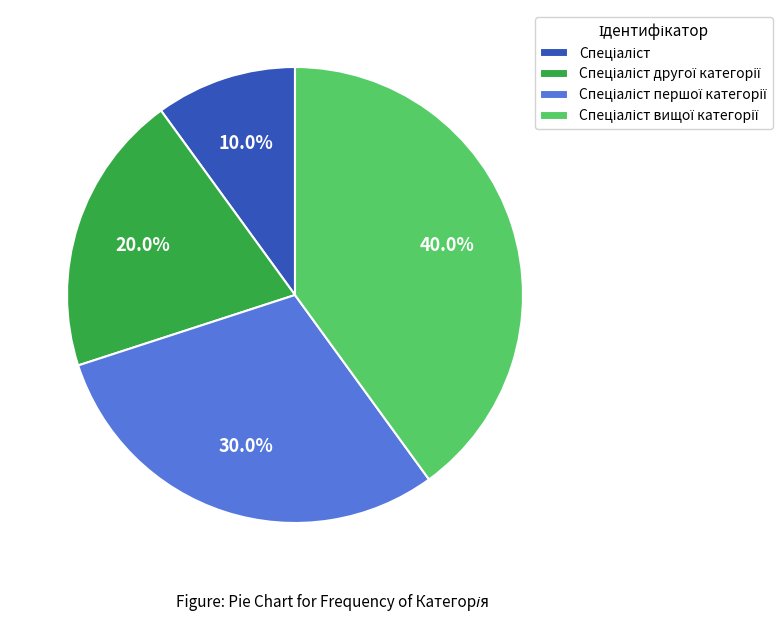

Is there a majority slice in this chart?

No